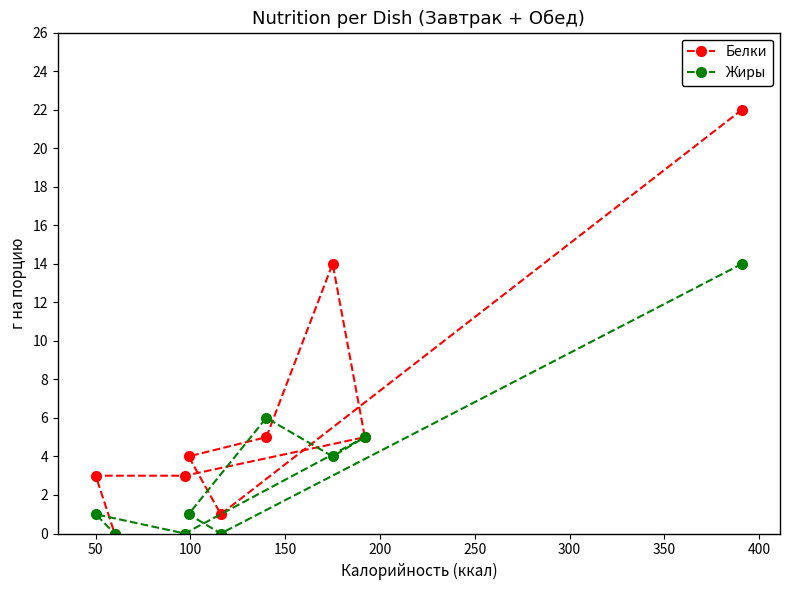

Rank the series by their maximum value, from lowest to highest.

Жиры, Белки